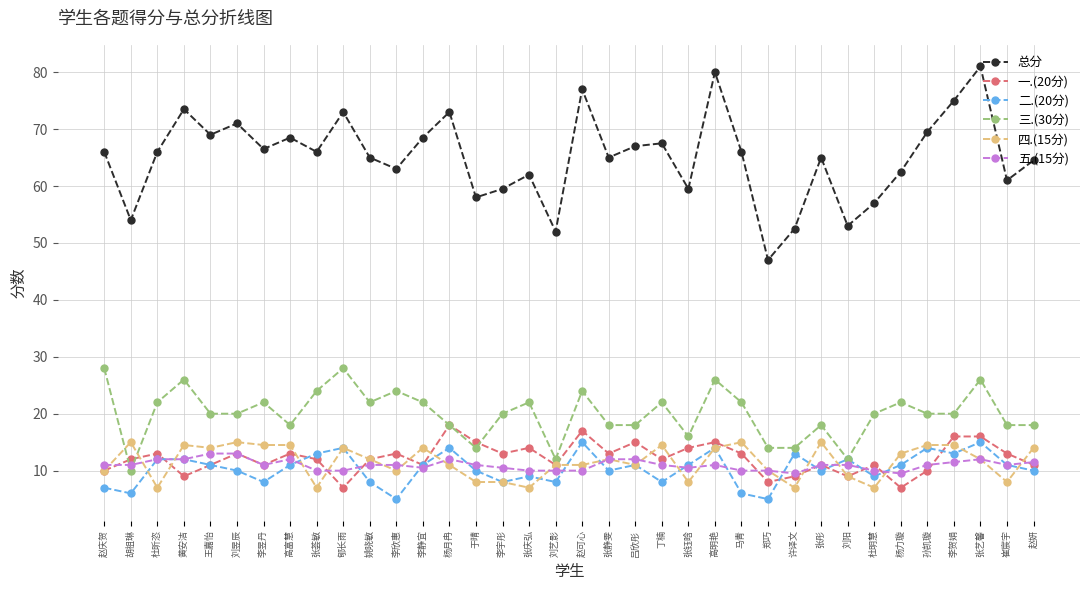

What position from the right is 李宇彤?

21